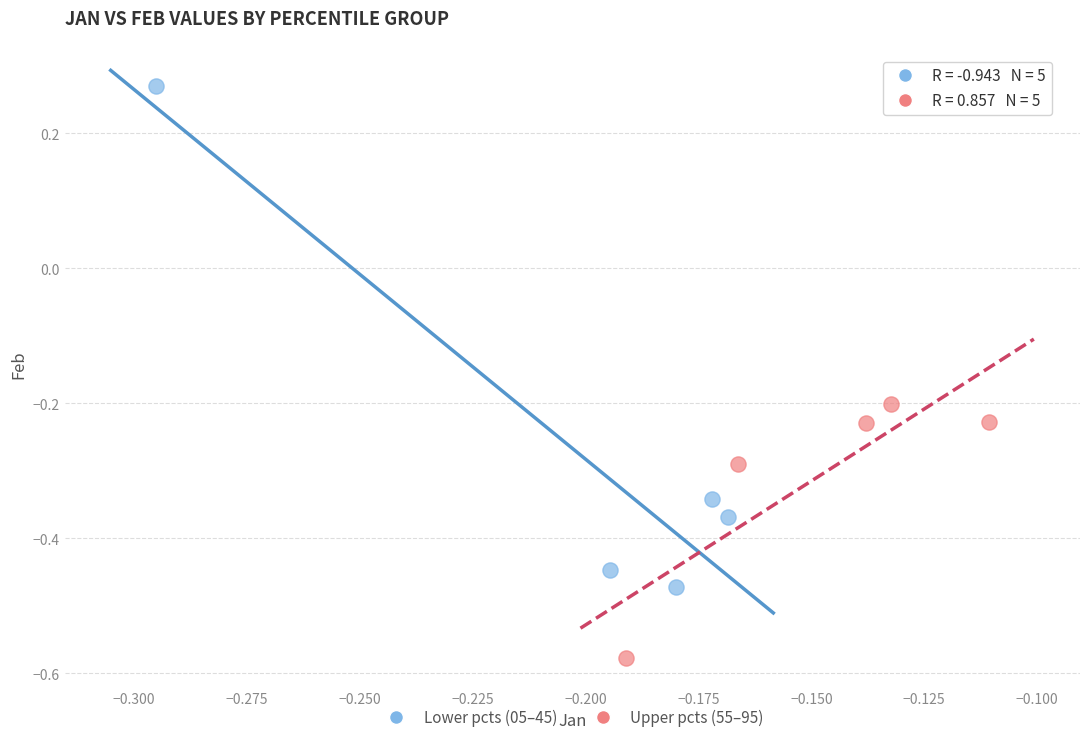

Which series has the largest Y range (max minus min)?

Lower pcts (05–45)